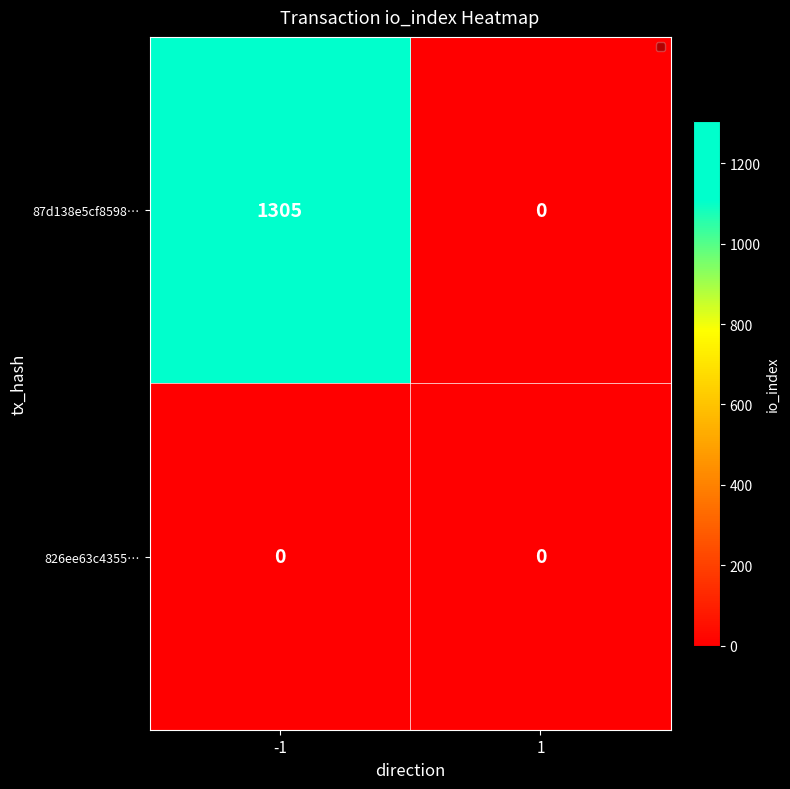

What is the total value across all series at -1?

1305